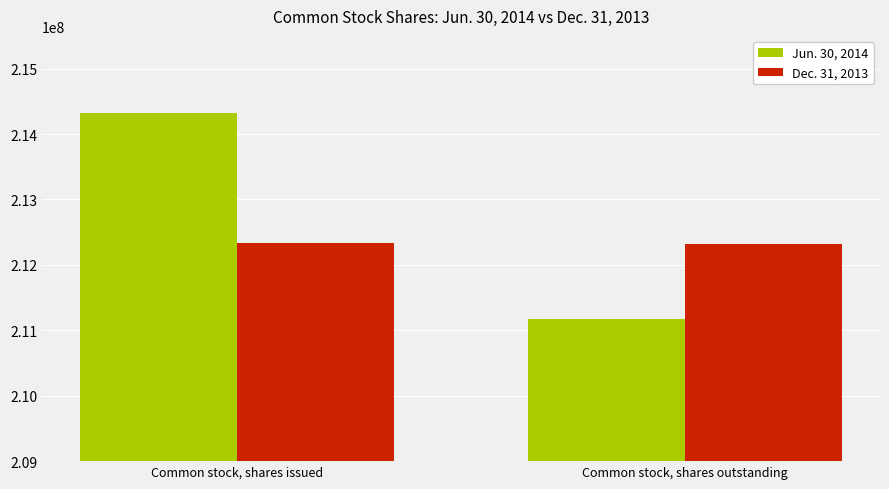

At how many categories does at least one series exceed 211224350?

2